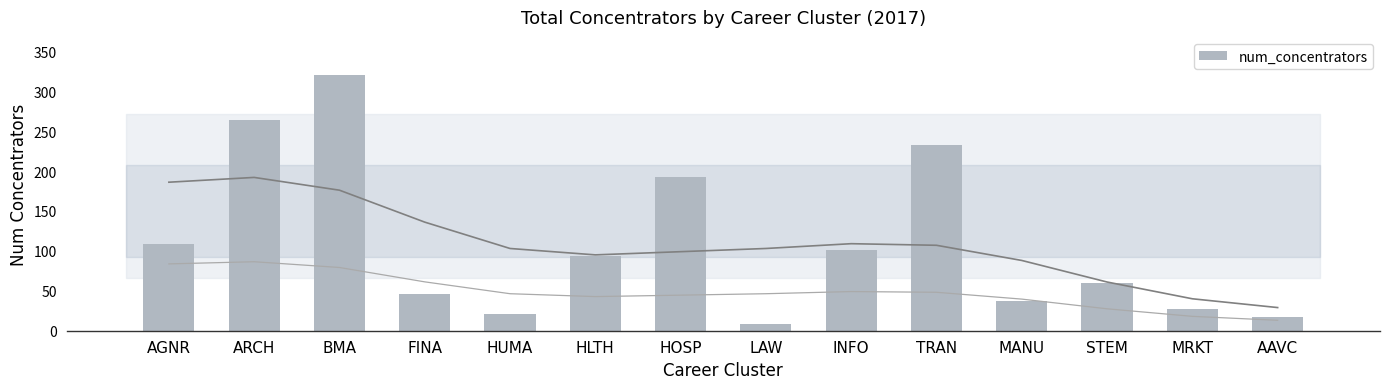

Is it true that the value at AGNR is 109?

True